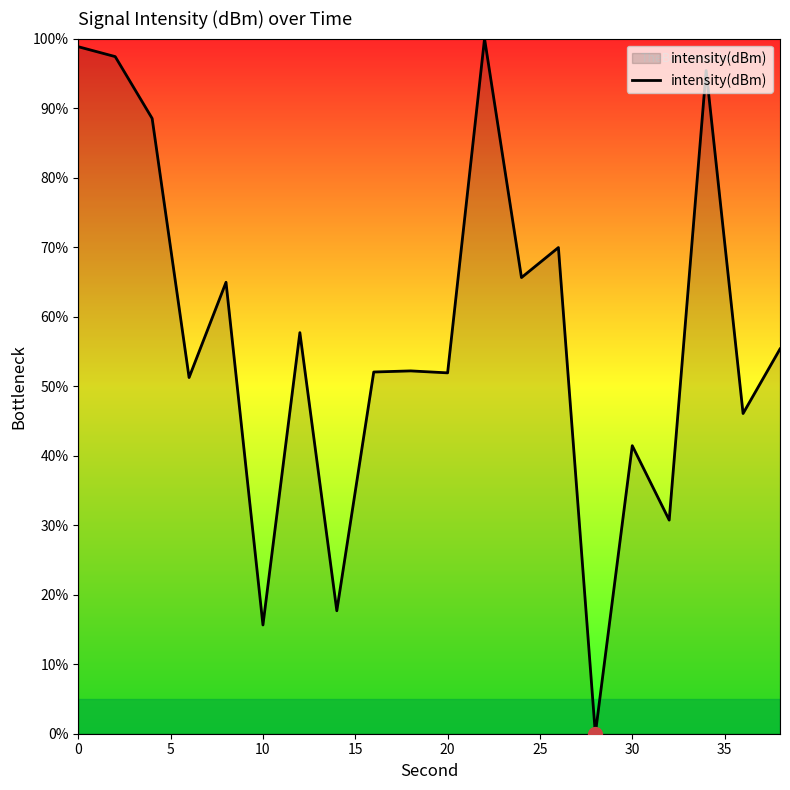

What is the greatest value displayed?

100.0